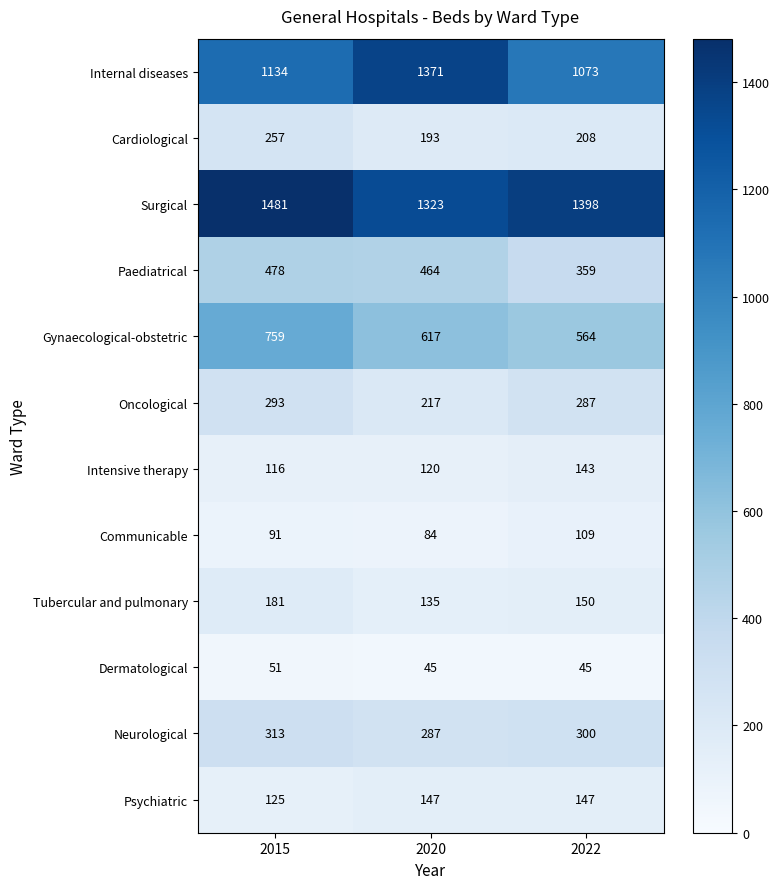

What is the sum of the Intensive therapy values at 2015 and 2020?

236